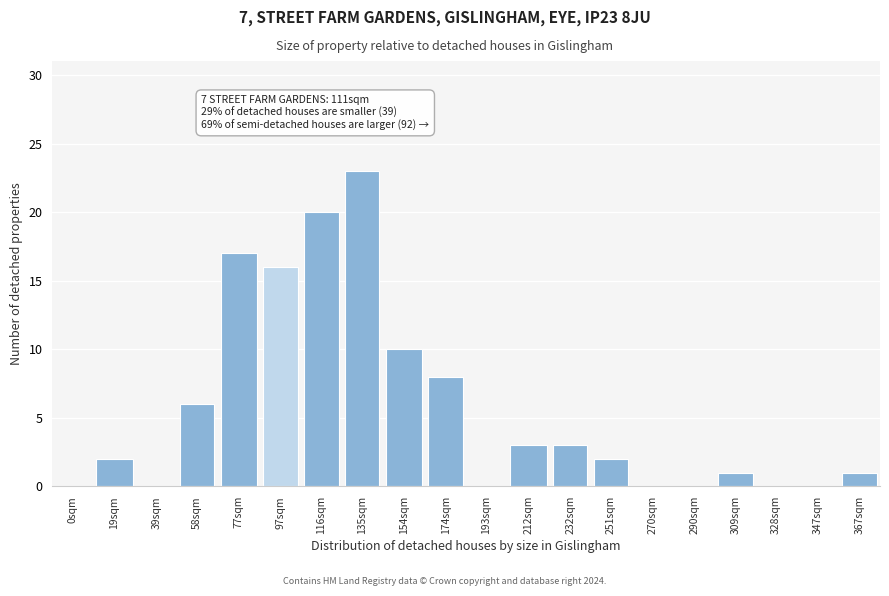

Reading left to right, extract all data points from this chart.

0sqm=0	19sqm=2	39sqm=0	58sqm=6	77sqm=17	97sqm=16	116sqm=20	135sqm=23	154sqm=10	174sqm=8	193sqm=0	212sqm=3	232sqm=3	251sqm=2	270sqm=0	290sqm=0	309sqm=1	328sqm=0	347sqm=0	367sqm=1